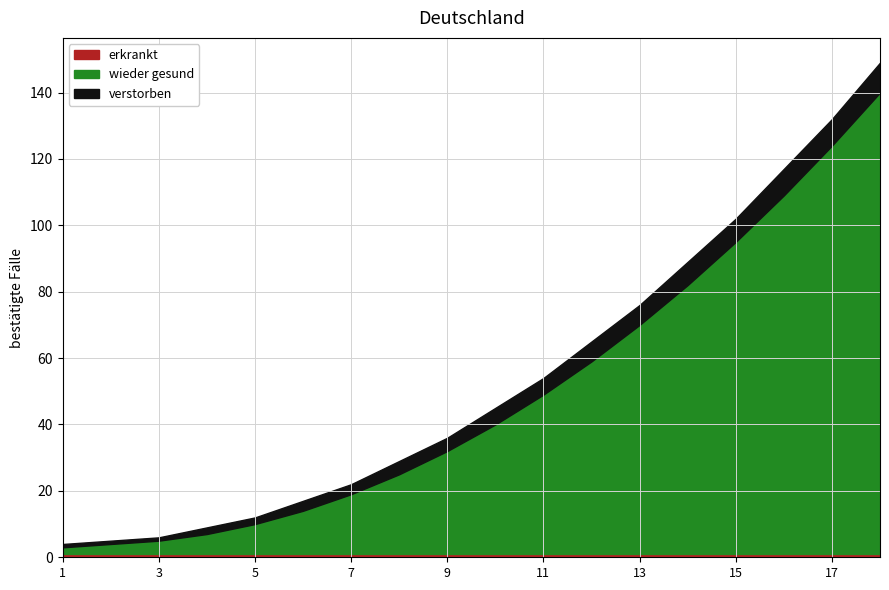

Where is wieder gesund nearest to the value 70?

13